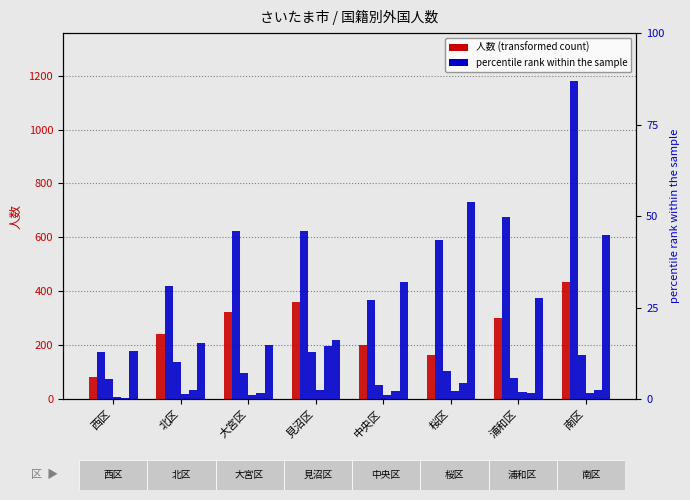

How many series are shown in this chart?

6